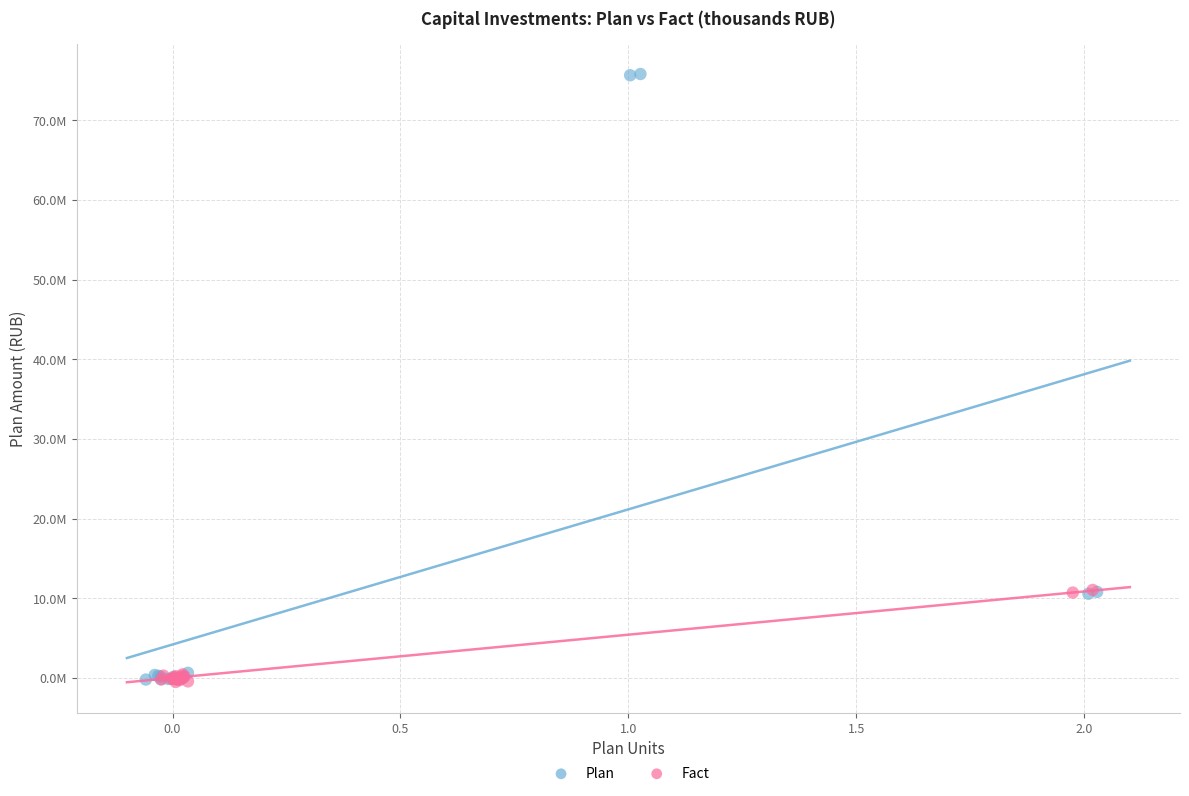

What are all the series names shown in the legend?

Plan, Fact